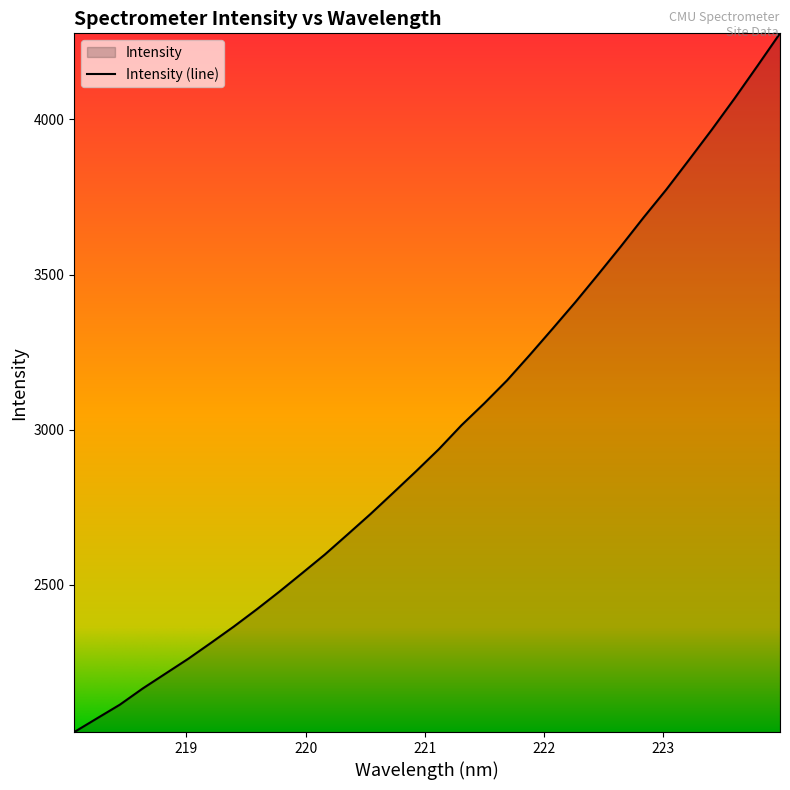

What is the greatest value displayed?

4277.5